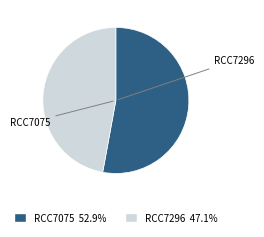

Do RCC7296 and RCC7075 together represent more than half of the pie?

Yes